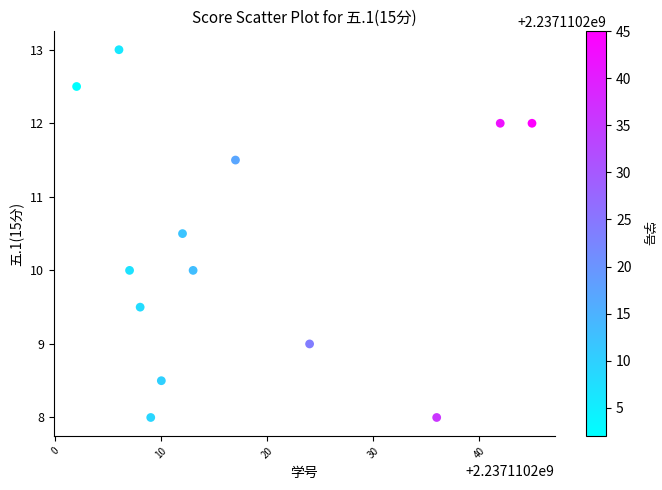

What is the range of Y values (max minus min)?

5.0